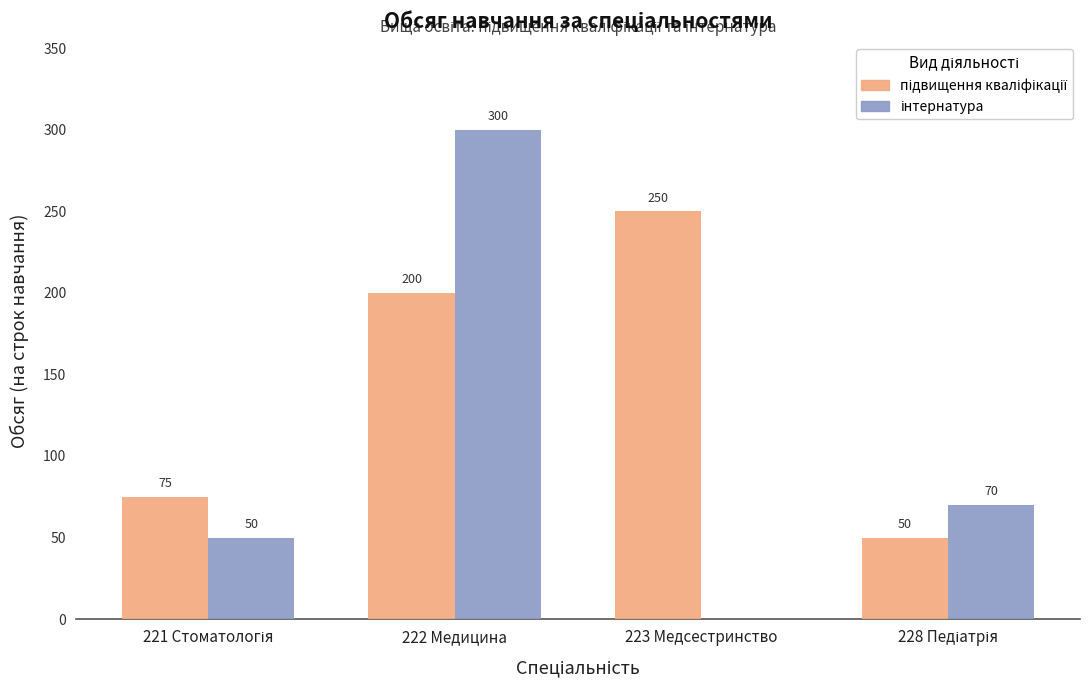

What is the total value across all series at 222 Медицина?

500